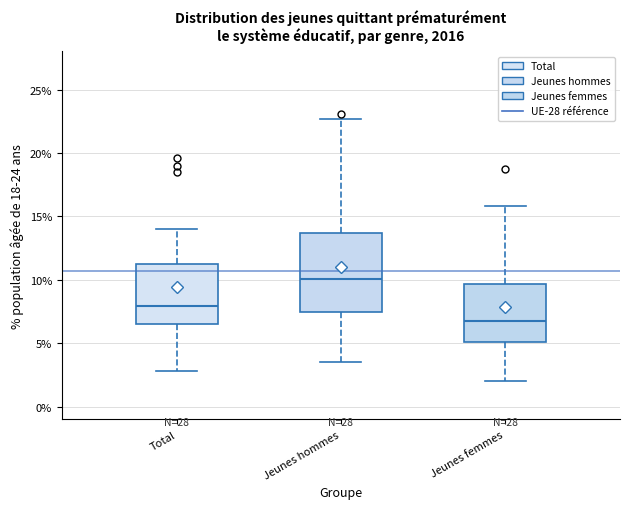

Which box has the lowest median line?

Jeunes femmes